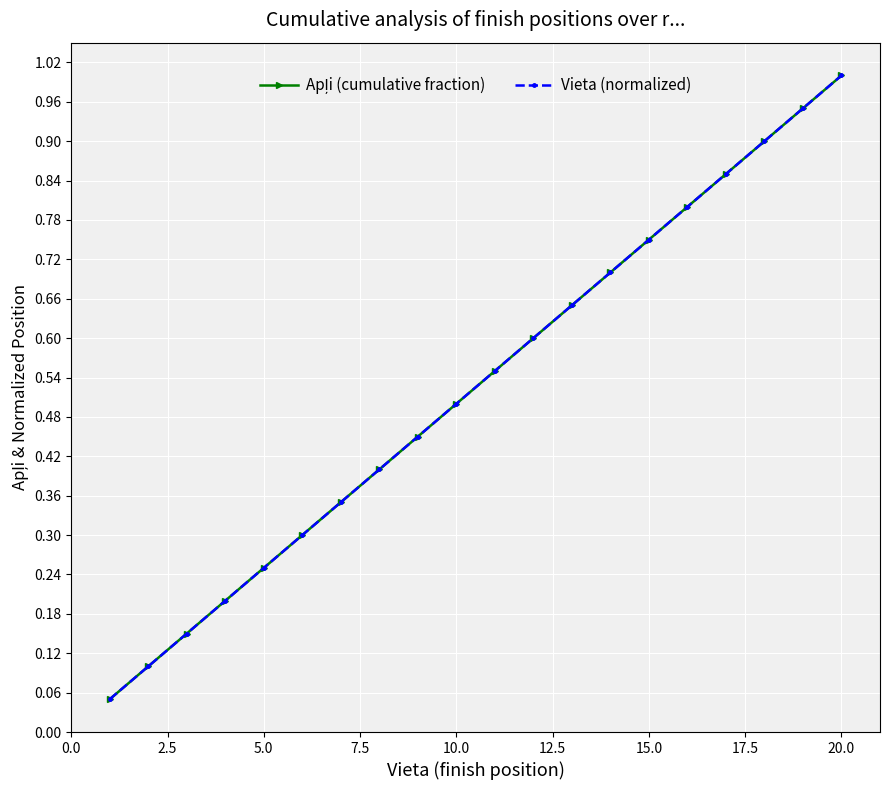

True or false: Vieta (normalized) and Apļi (cumulative fraction) intersect in this chart.

False